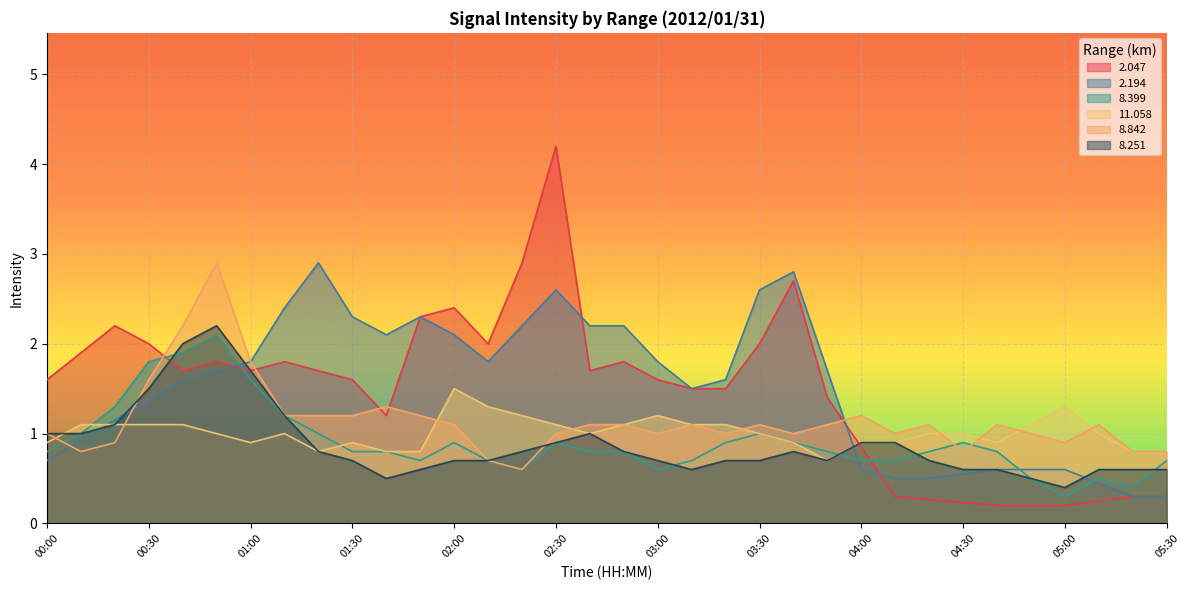

At which label does 11.058 reach its peak?

02:00